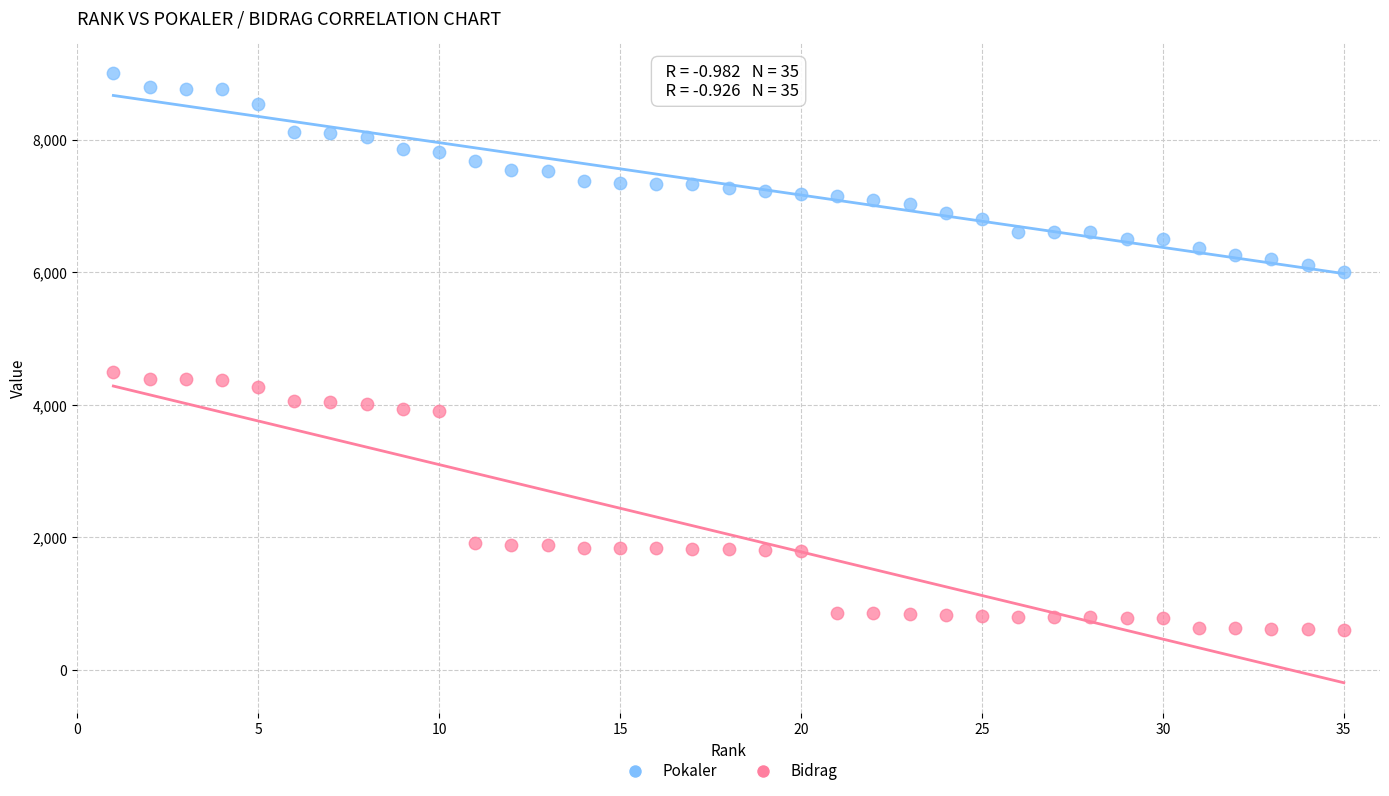

What are all the series names shown in the legend?

Pokaler, Bidrag